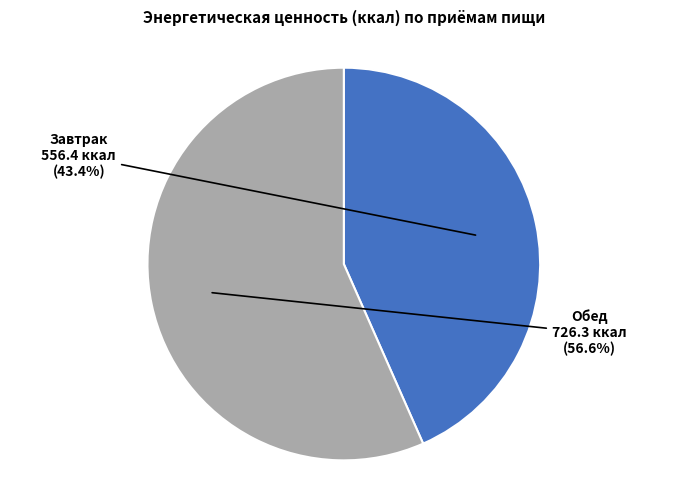

Does any single category account for the majority?

Yes